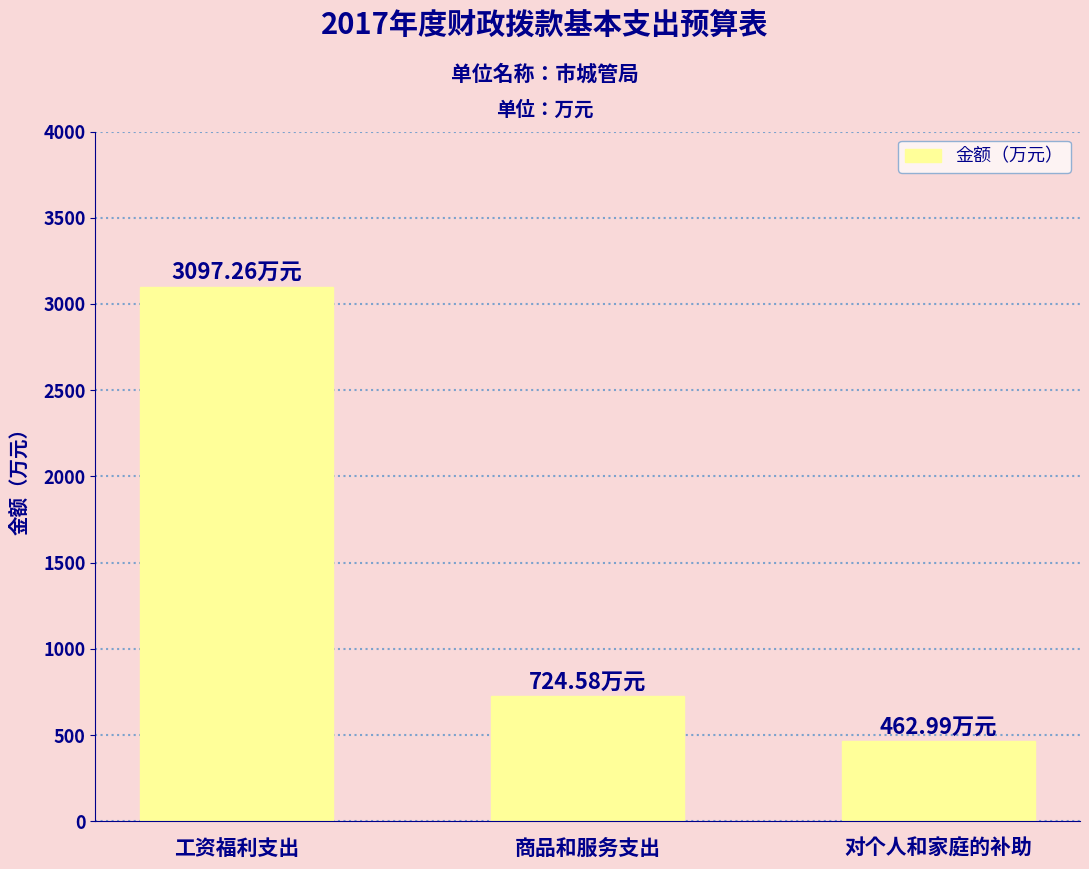

At which label is the value closest to 1780?

商品和服务支出